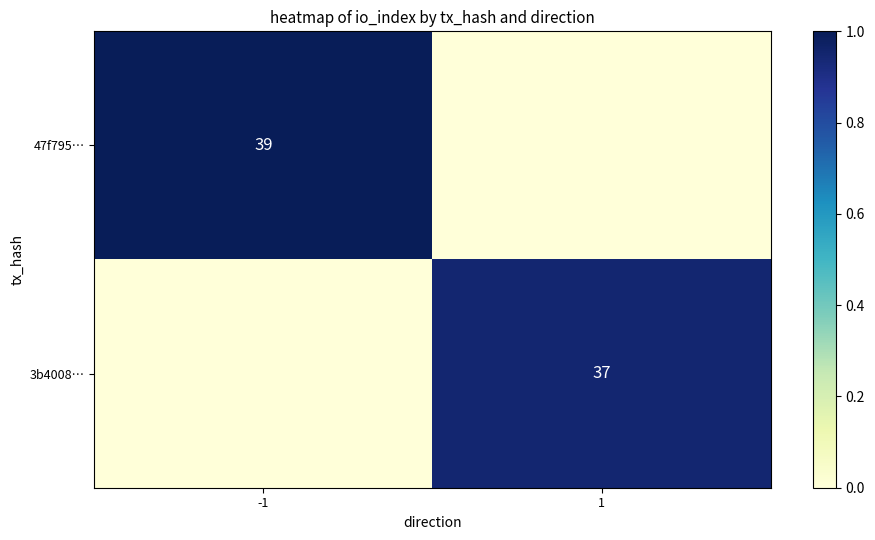

At which category does the chart reach its peak across all series?

-1